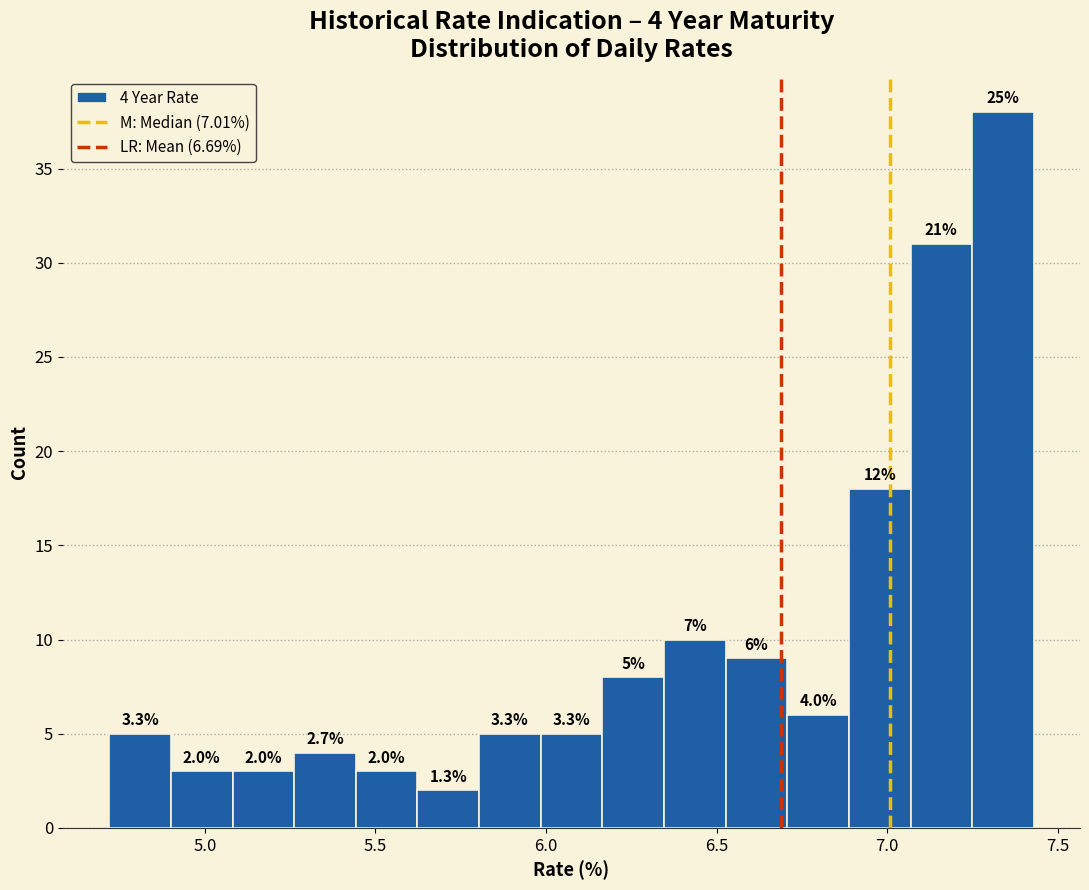

Around what value on the x-axis is the tallest bar? Give the approximate position of its centre, as read against the axis.

7.35